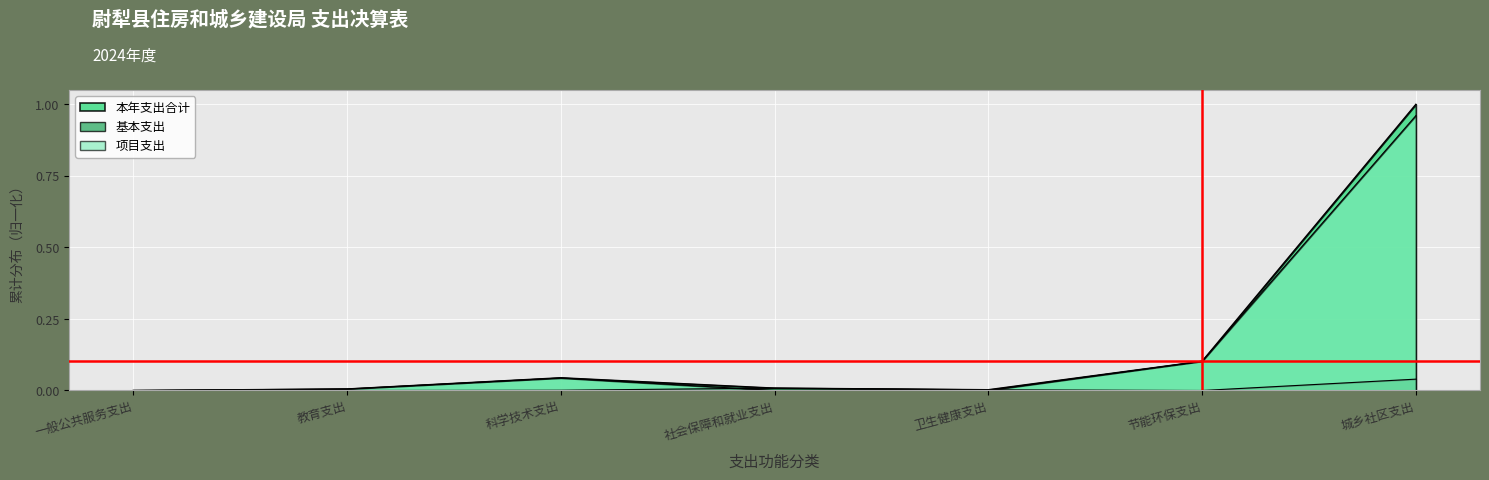

What are all the series names shown in the legend?

本年支出合计, 基本支出, 项目支出